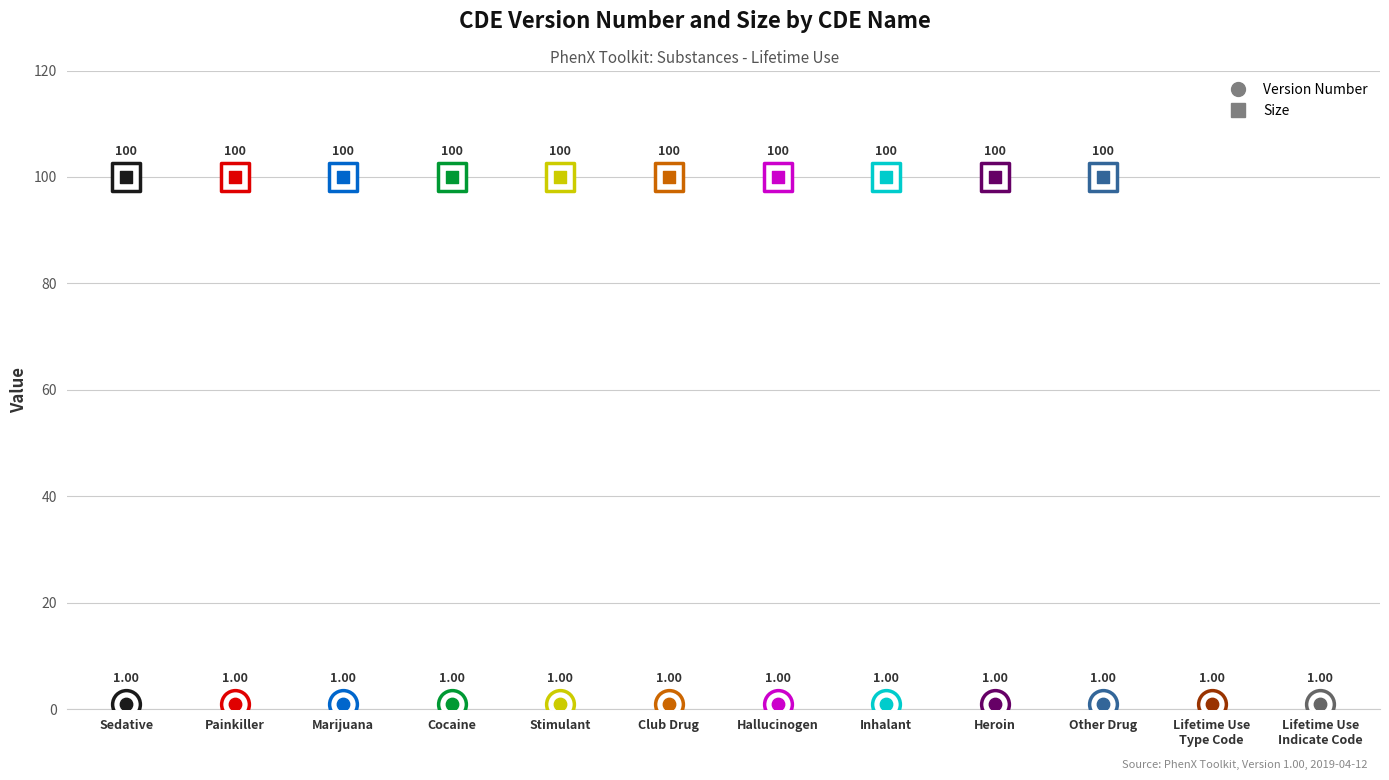

Which series has the largest total across all categories?

Size